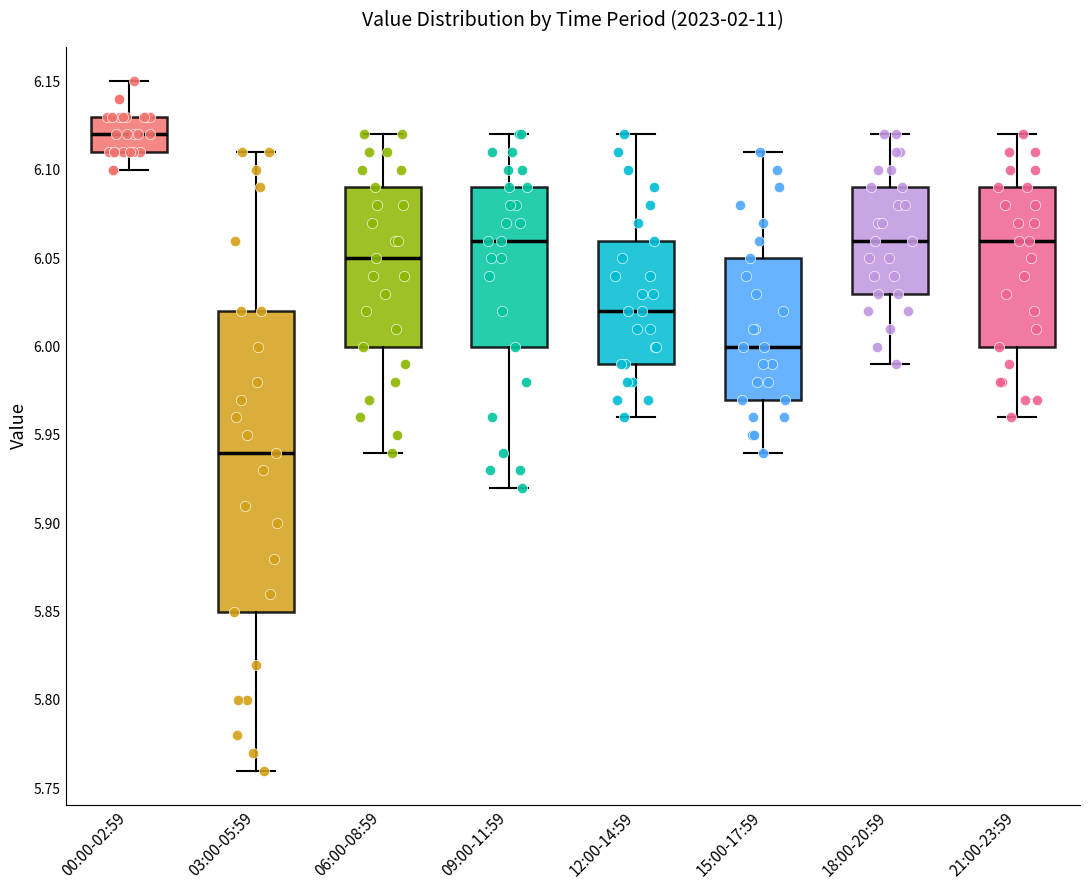

Reading left to right, transcribe this box plot: for each box, give where its median line is, the range the box spans, and where its two whiskers end, as read against the y-axis. The values are not printed on the chart, so give them approximately, as read against the axis.

00:00-02:59: median 6.12, box 6.11 to 6.13, whiskers 6.10 to 6.15
03:00-05:59: median 5.94, box 5.85 to 6.02, whiskers 5.76 to 6.11
06:00-08:59: median 6.05, box 6.00 to 6.09, whiskers 5.94 to 6.12
09:00-11:59: median 6.06, box 6.00 to 6.09, whiskers 5.92 to 6.12
12:00-14:59: median 6.02, box 5.99 to 6.06, whiskers 5.96 to 6.12
15:00-17:59: median 6.00, box 5.97 to 6.05, whiskers 5.94 to 6.11
18:00-20:59: median 6.06, box 6.03 to 6.09, whiskers 5.99 to 6.12
21:00-23:59: median 6.06, box 6.00 to 6.09, whiskers 5.96 to 6.12